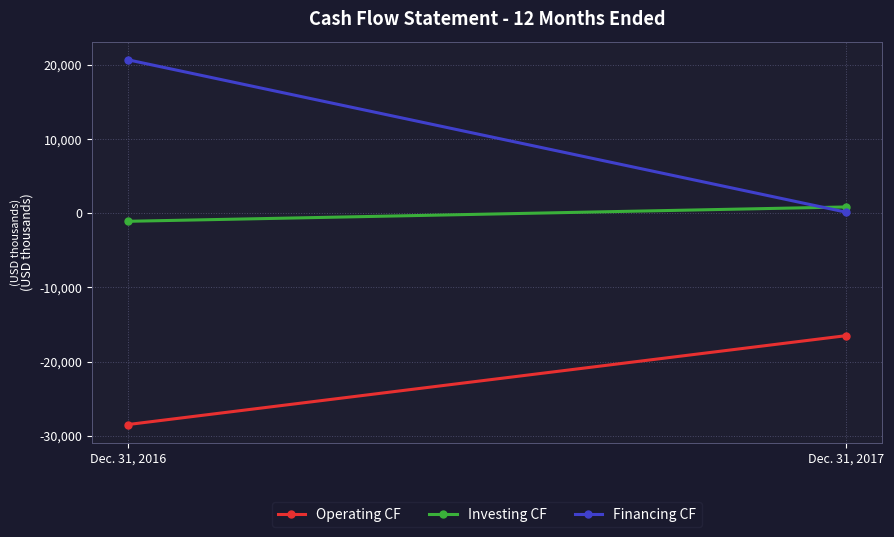

What is the sum of all Operating CF values?

-44978